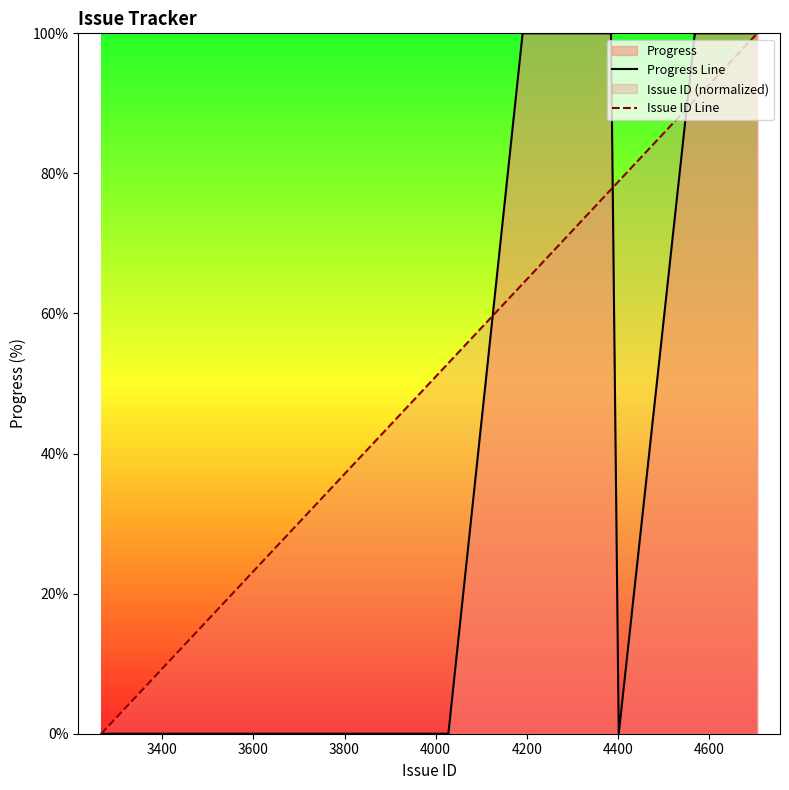

What is the greatest value displayed?

100.0